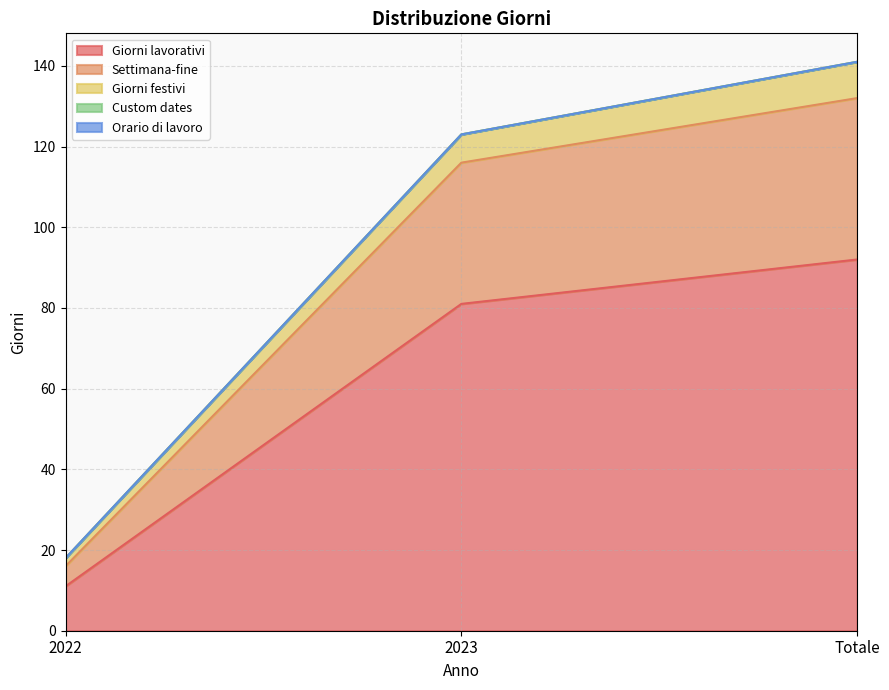

Does the chart have visible grid lines?

Yes